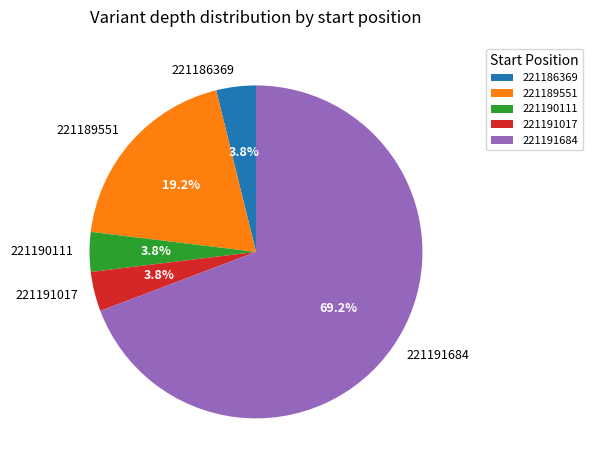

What percentage is NOT represented by 221186369?

96.2%